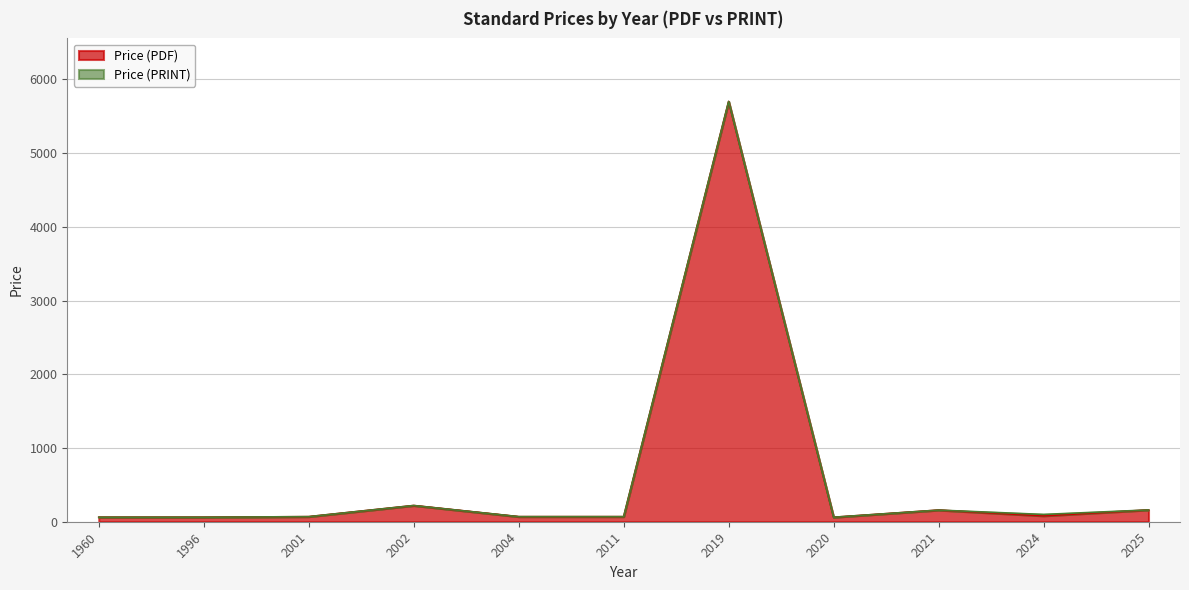

Which series has the largest range (max minus min)?

Price (PDF)